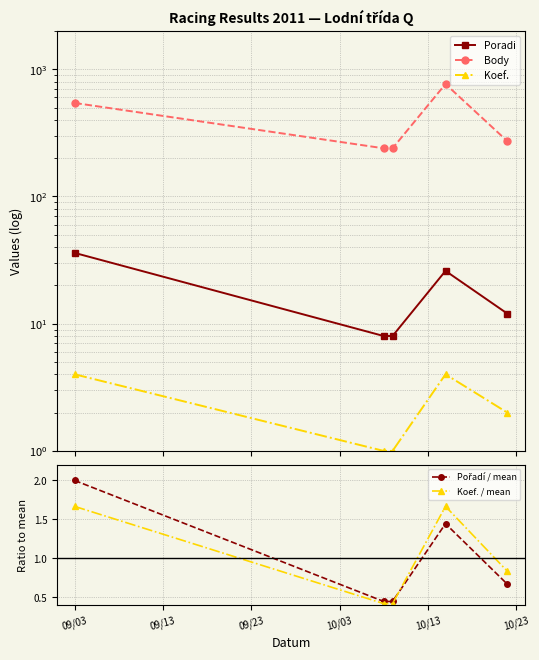

Count the number of categories in the chart.

5